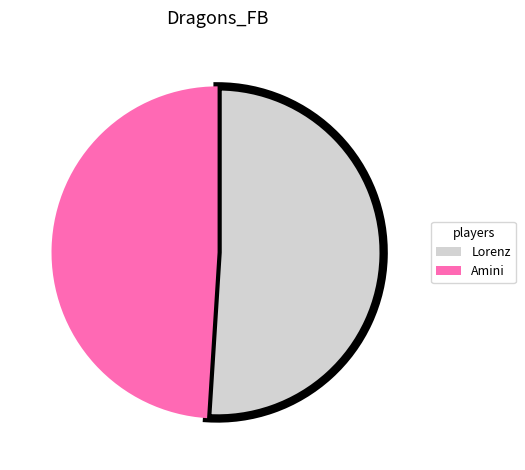

Is it true that Amini is 40% of the pie?

False